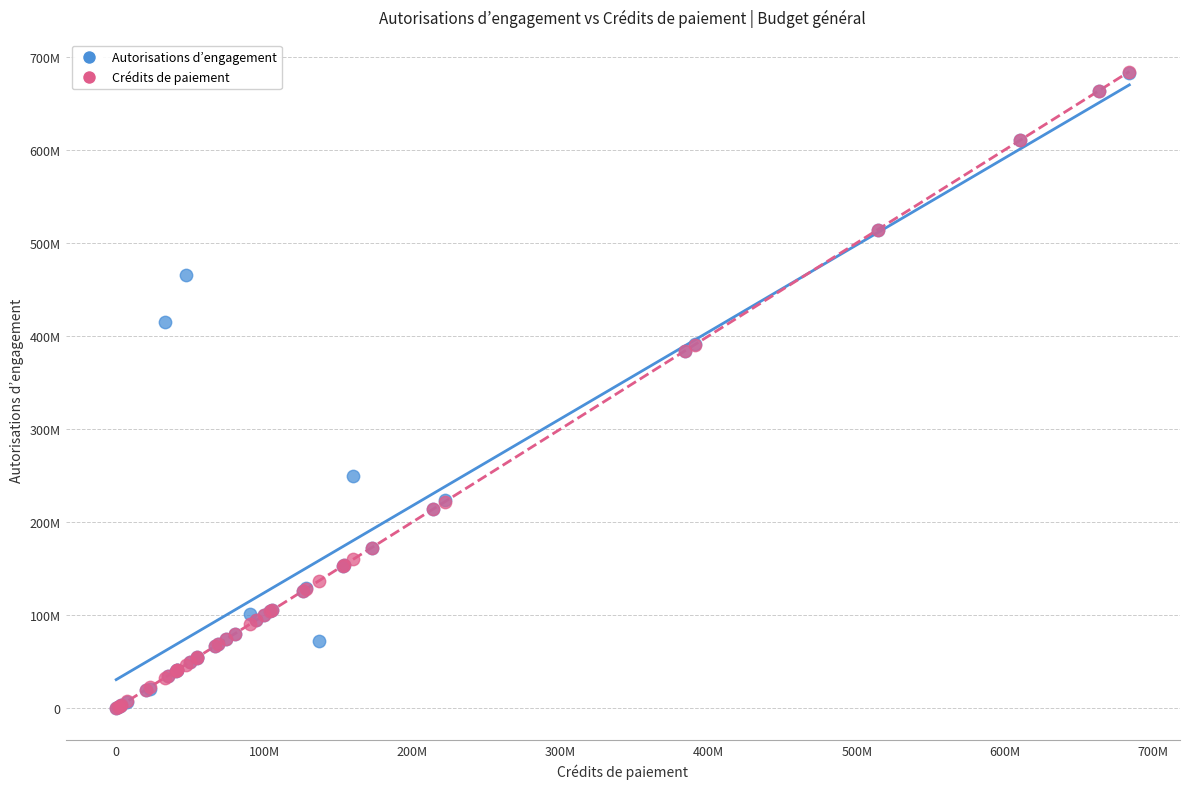

What are all the series names shown in the legend?

Autorisations d’engagement, Crédits de paiement